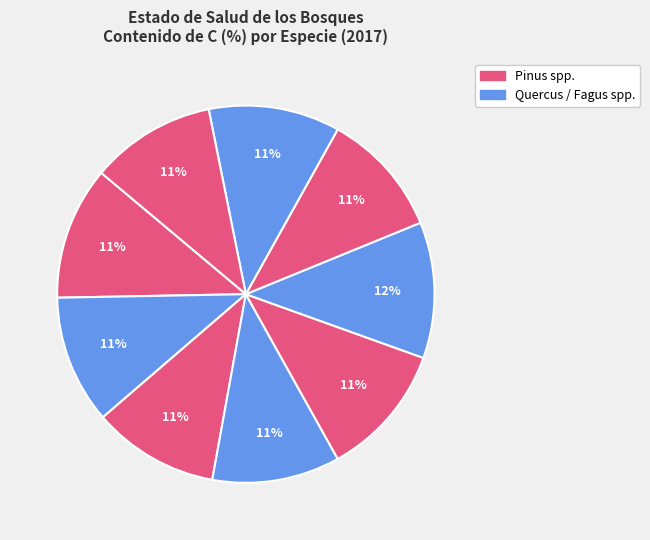

How many slices are in this pie chart?

9